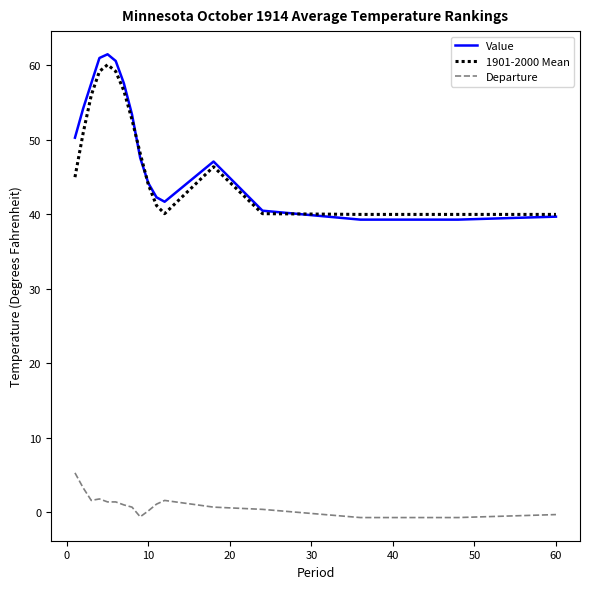

What is the minimum value for 1901-2000 Mean?

40.0